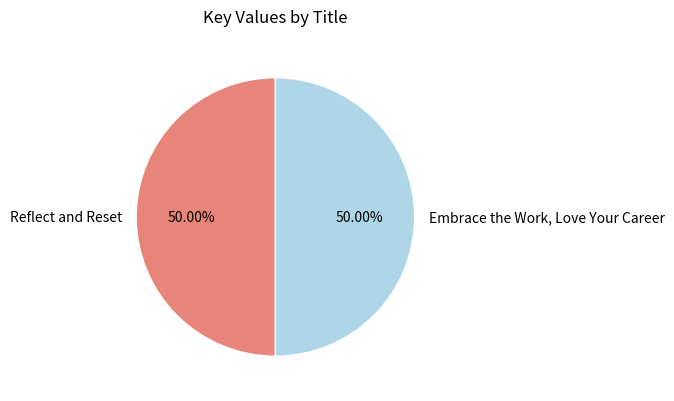

Is the sum of Embrace the Work, Love Your Career and Reflect and Reset greater than half?

Yes